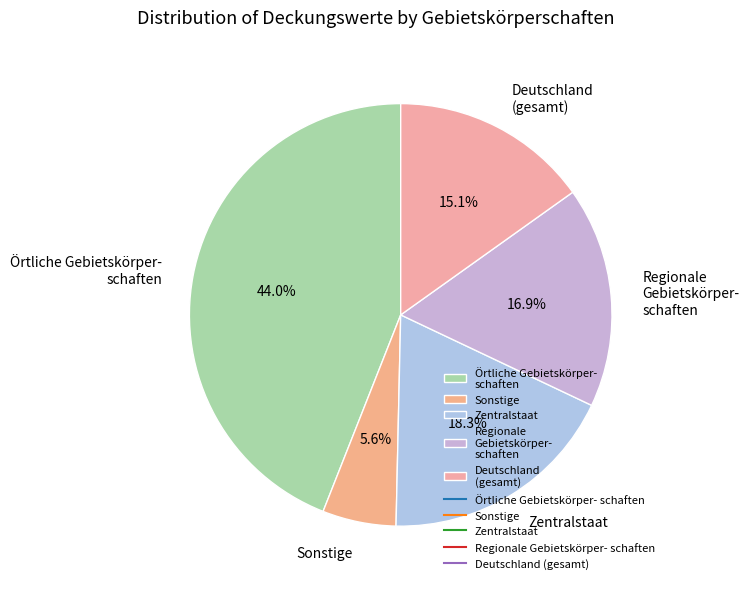

Which category has the biggest portion of the pie?

Örtliche Gebietskörper- schaften